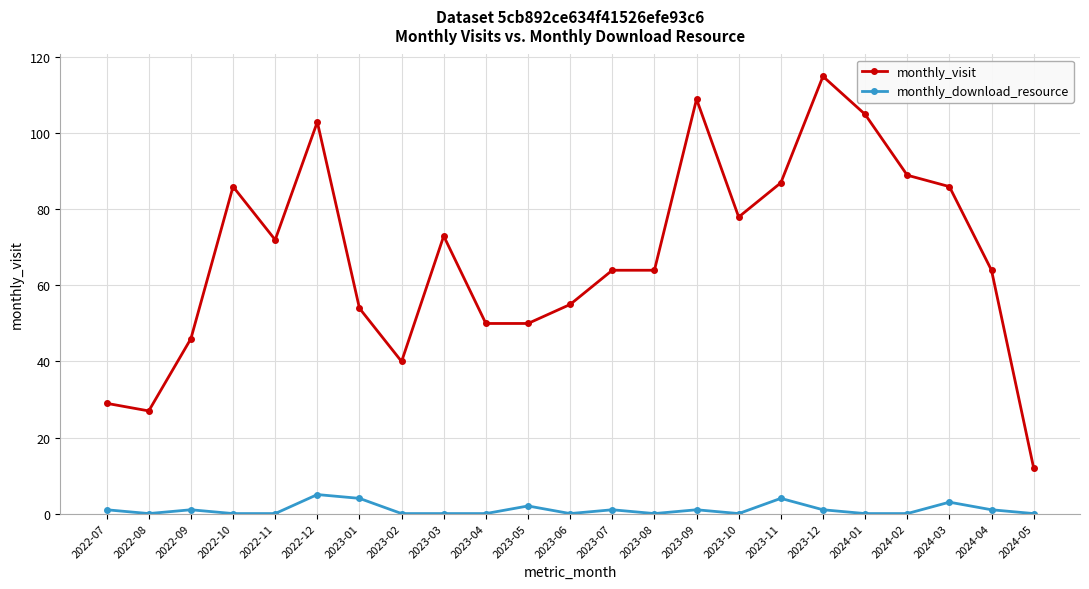

How many categories are shown in the chart?

23